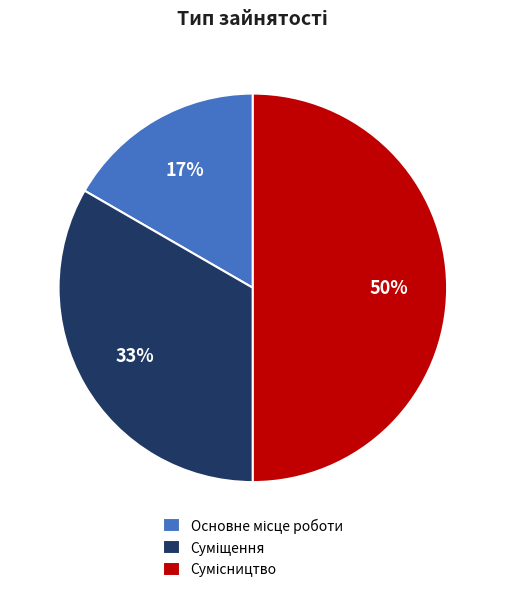

To the nearest percent, what is the average slice percentage?

33%